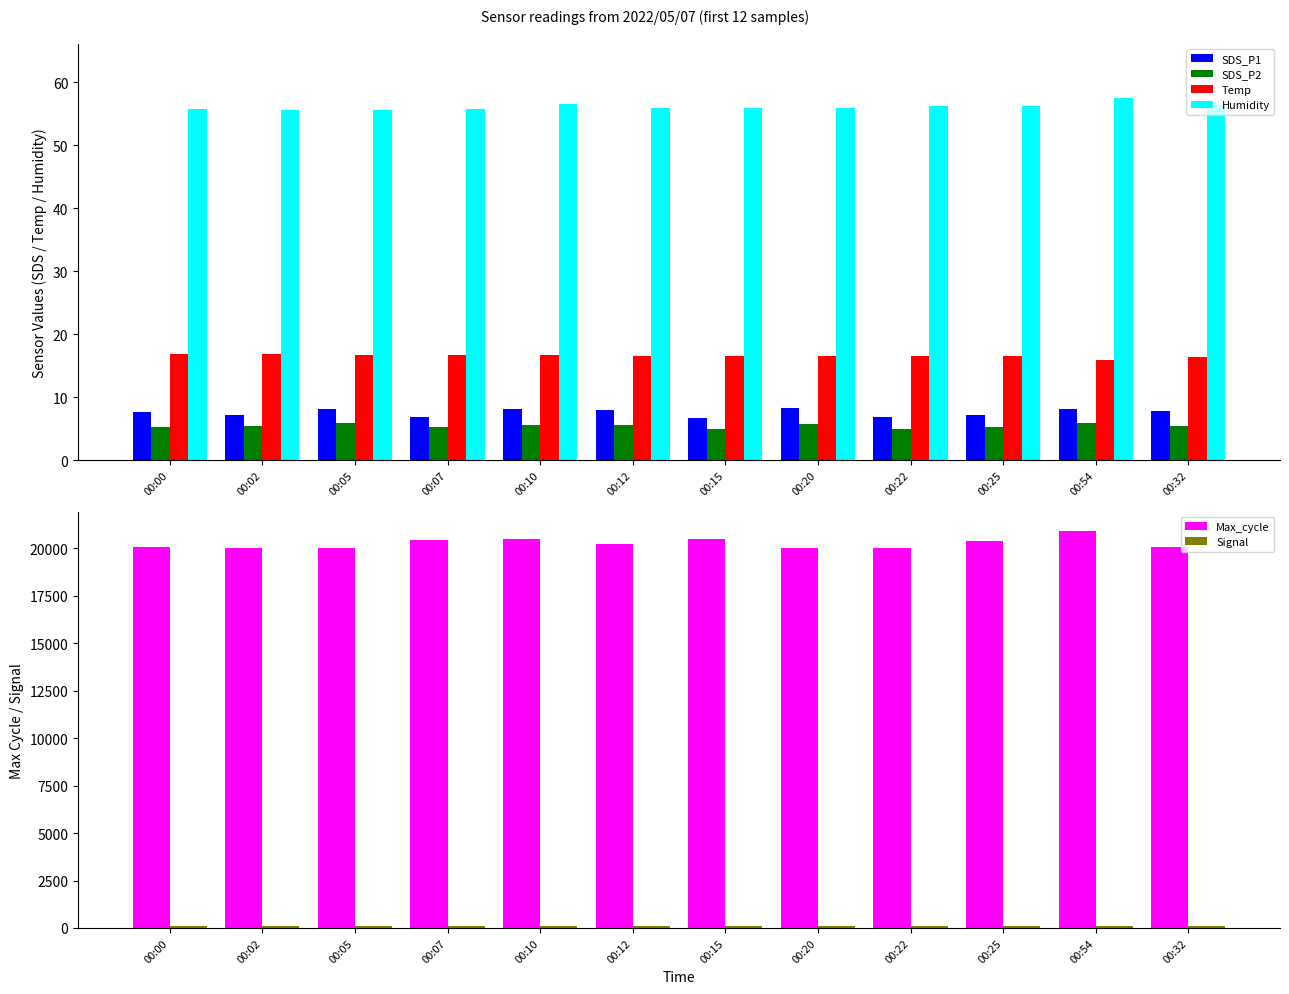

What is the maximum value shown in the chart?

20896.0